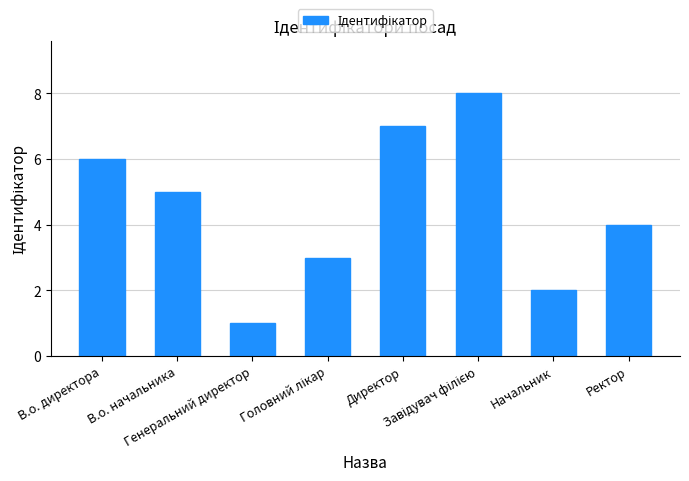

What is the maximum value shown in the chart?

8